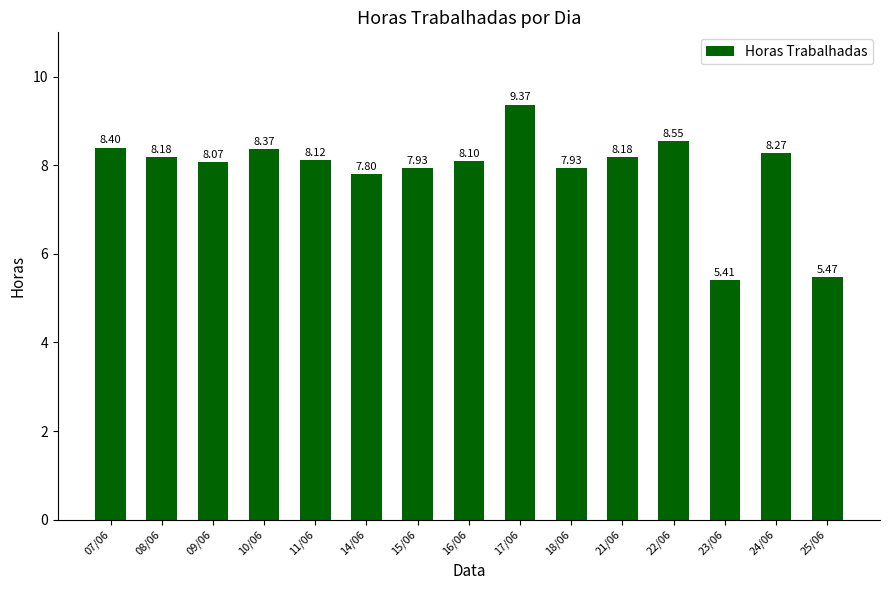

What is the change in value from 16/06 to 25/06?

-2.6